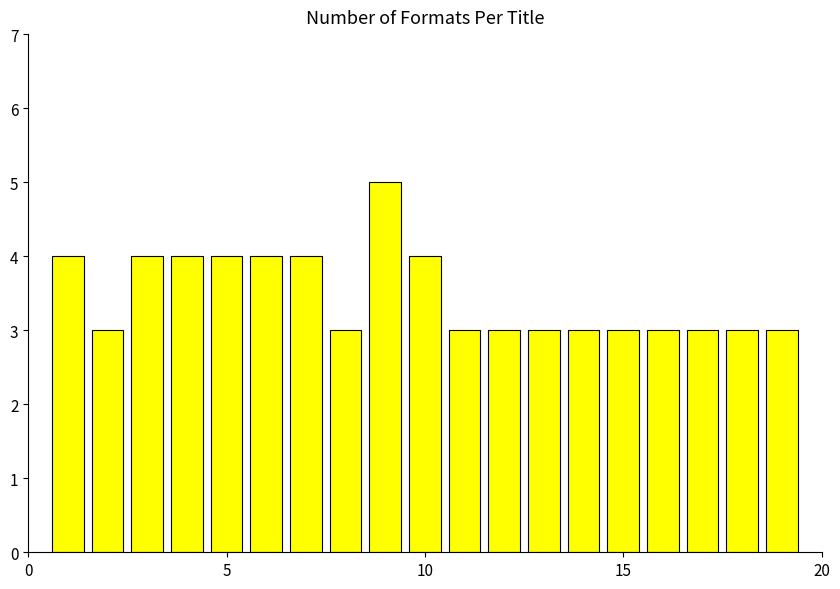

What is the minimum value shown in the chart?

3